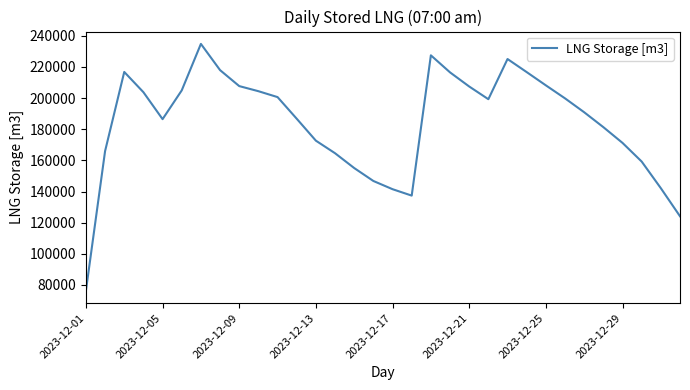

What is the sum of all values?

5894370.0